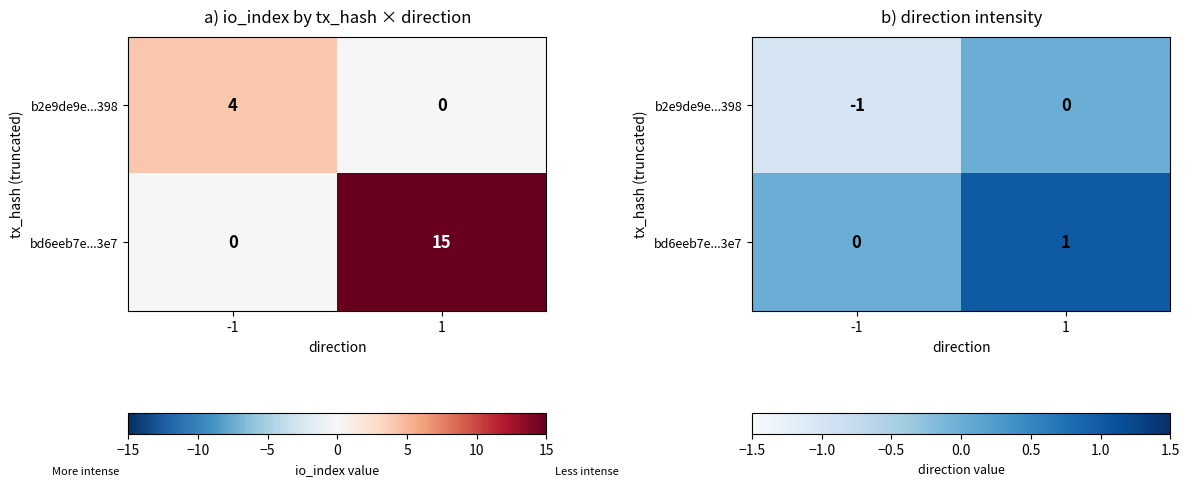

The value of bd6eeb7e...3e7 at -1 is 0. True or false?

True